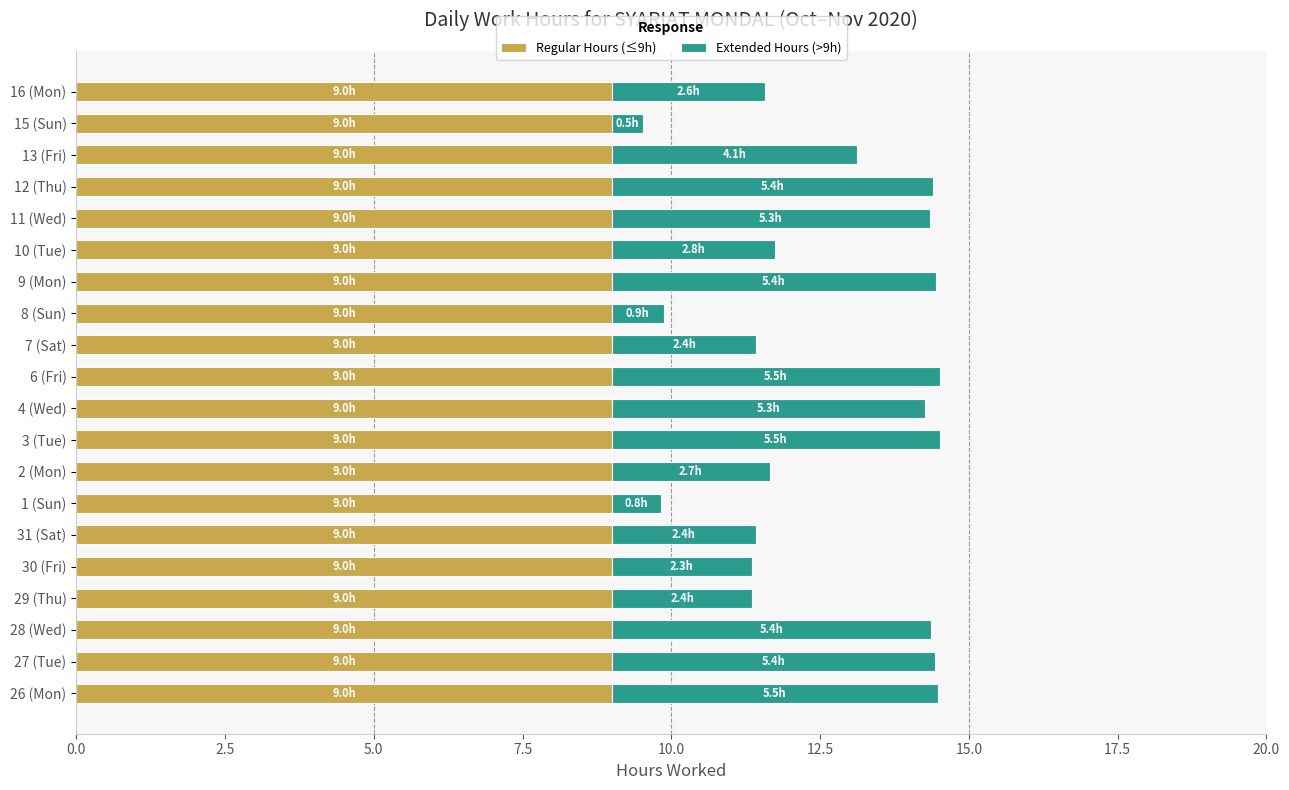

The value of Regular Hours (≤9h) at 16 (Mon) is 15.4. True or false?

False